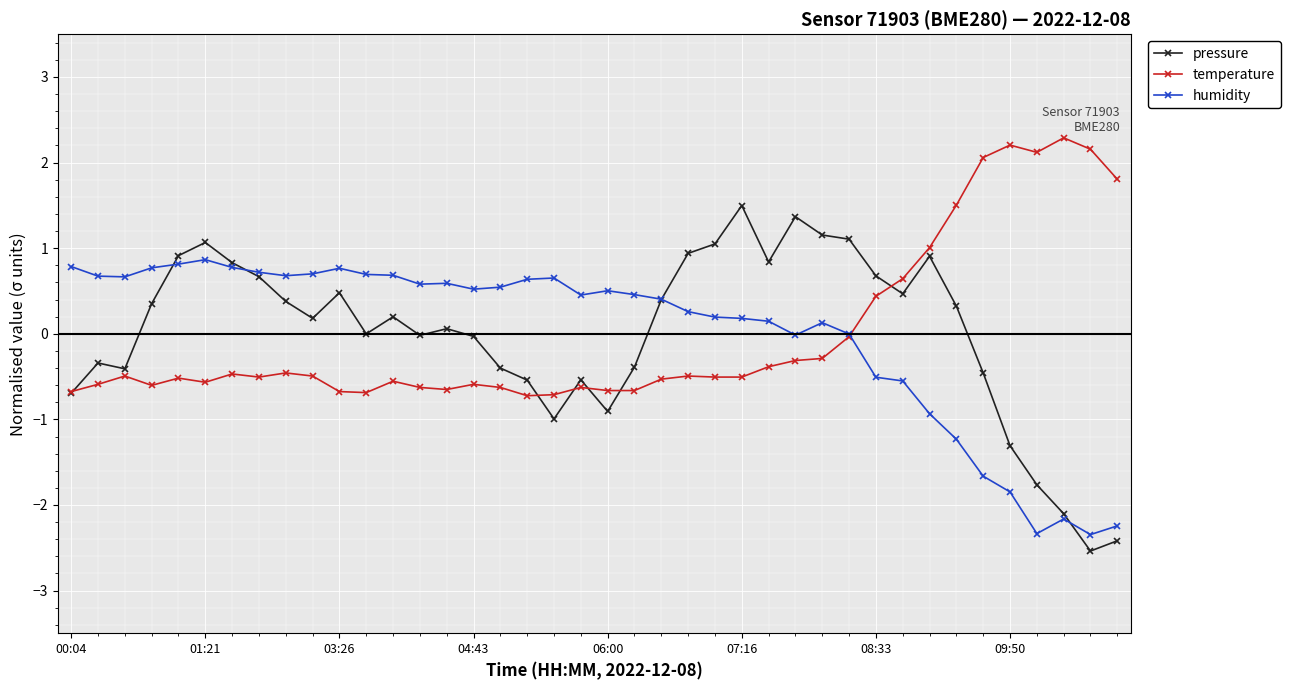

Which series has the widest spread of values?

pressure